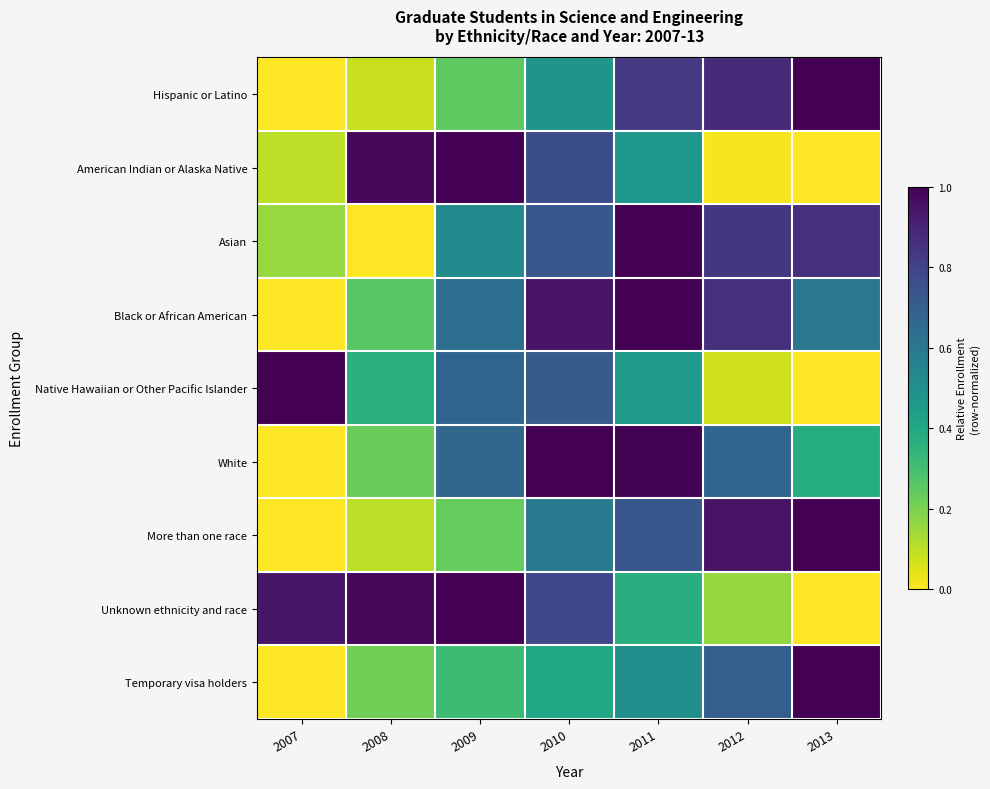

Reading left to right, transcribe all the data shown in this chart.

Hispanic or Latino: 2007=0.0	2008=0.1	2009=0.2	2010=0.5	2011=0.8	2012=0.9	2013=1.0
American Indian or Alaska Native: 2007=0.1	2008=1.0	2009=1.0	2010=0.8	2011=0.5	2012=0.0	2013=0.0
Asian: 2007=0.2	2008=0.0	2009=0.5	2010=0.7	2011=1.0	2012=0.8	2013=0.9
Black or African American: 2007=0.0	2008=0.3	2009=0.6	2010=0.9	2011=1.0	2012=0.9	2013=0.6
Native Hawaiian or Other Pacific Islander: 2007=1.0	2008=0.4	2009=0.7	2010=0.7	2011=0.5	2012=0.1	2013=0.0
White: 2007=0.0	2008=0.2	2009=0.7	2010=1.0	2011=1.0	2012=0.7	2013=0.4
More than one race: 2007=0.0	2008=0.1	2009=0.2	2010=0.6	2011=0.7	2012=0.9	2013=1.0
Unknown ethnicity and race: 2007=0.9	2008=1.0	2009=1.0	2010=0.8	2011=0.4	2012=0.2	2013=0.0
Temporary visa holders: 2007=0.0	2008=0.2	2009=0.3	2010=0.4	2011=0.5	2012=0.7	2013=1.0